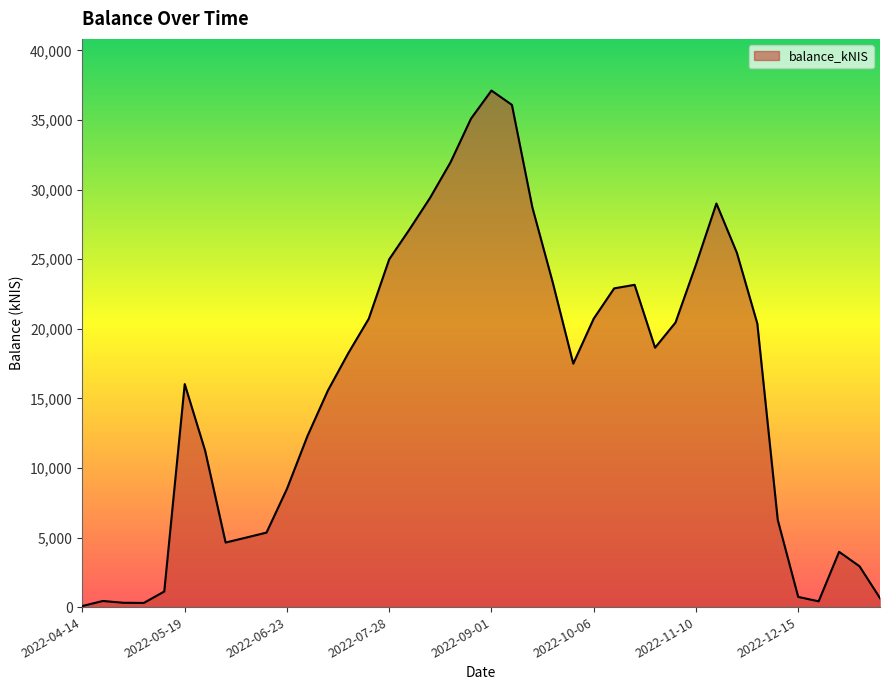

What is the greatest value displayed?

37118.6